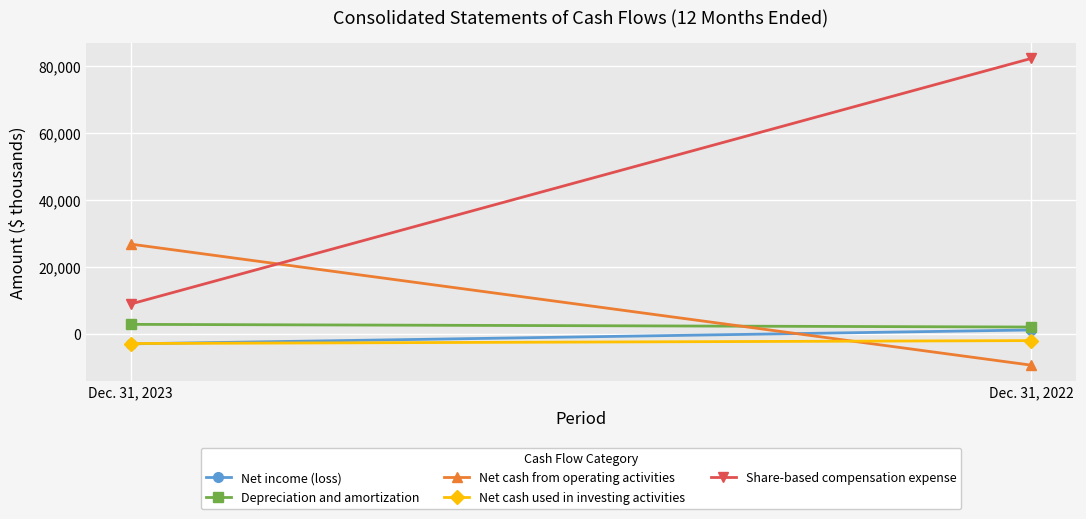

What are all the series names shown in the legend?

Net income (loss), Depreciation and amortization, Net cash from operating activities, Net cash used in investing activities, Share-based compensation expense